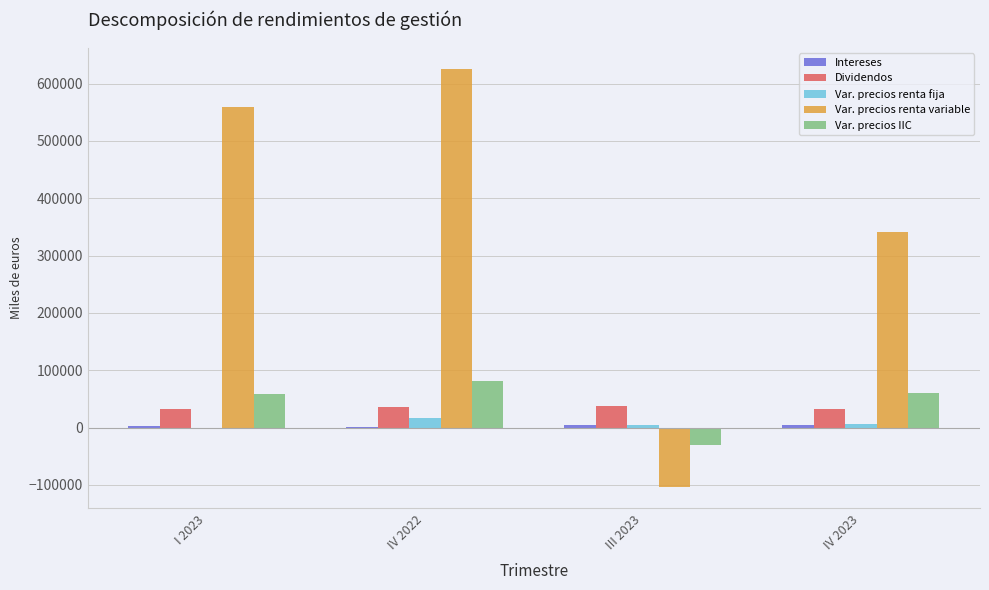

What is the total value across all series at IV 2023?

444324